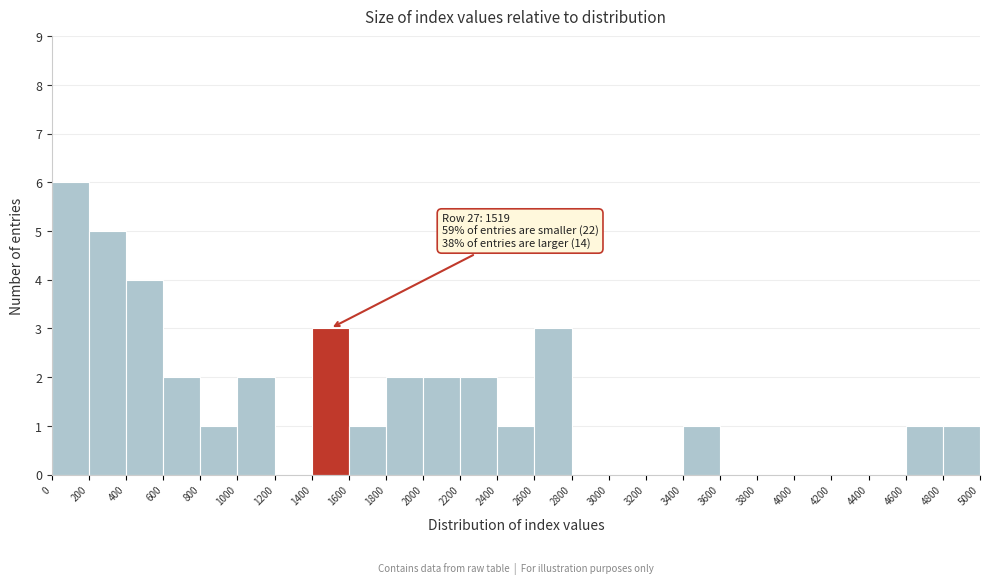

Which range on the x-axis has the tallest bar?

0 to 200